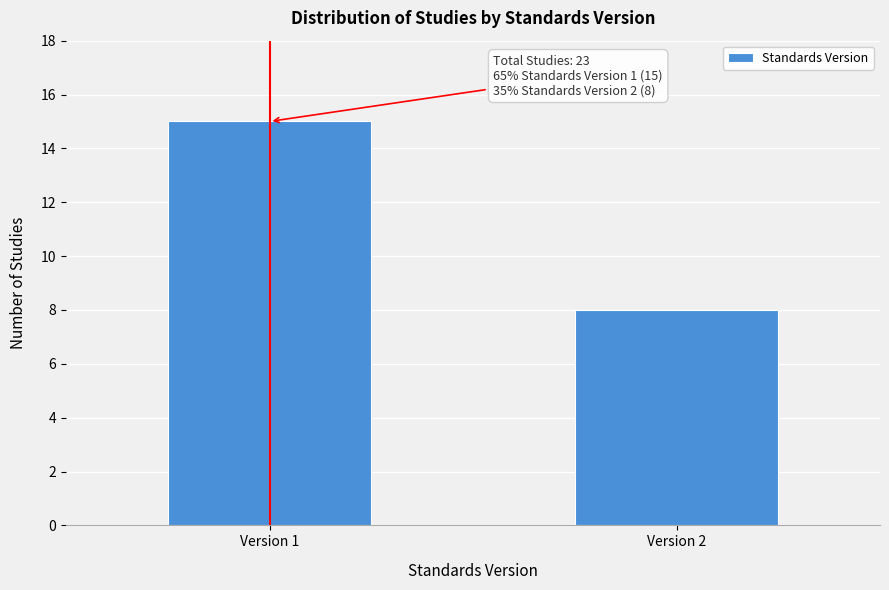

Reading right to left, transcribe all the data shown in this chart.

Version 2=8	Version 1=15